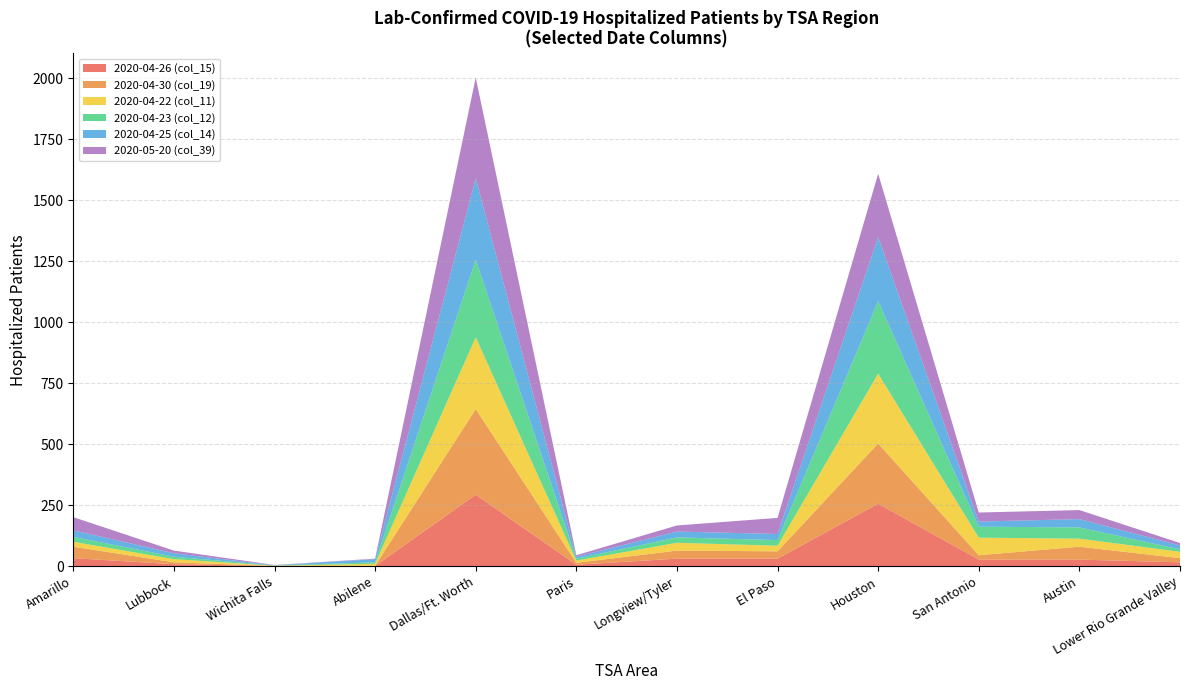

At which category is the sum across all series the highest?

Dallas/Ft. Worth